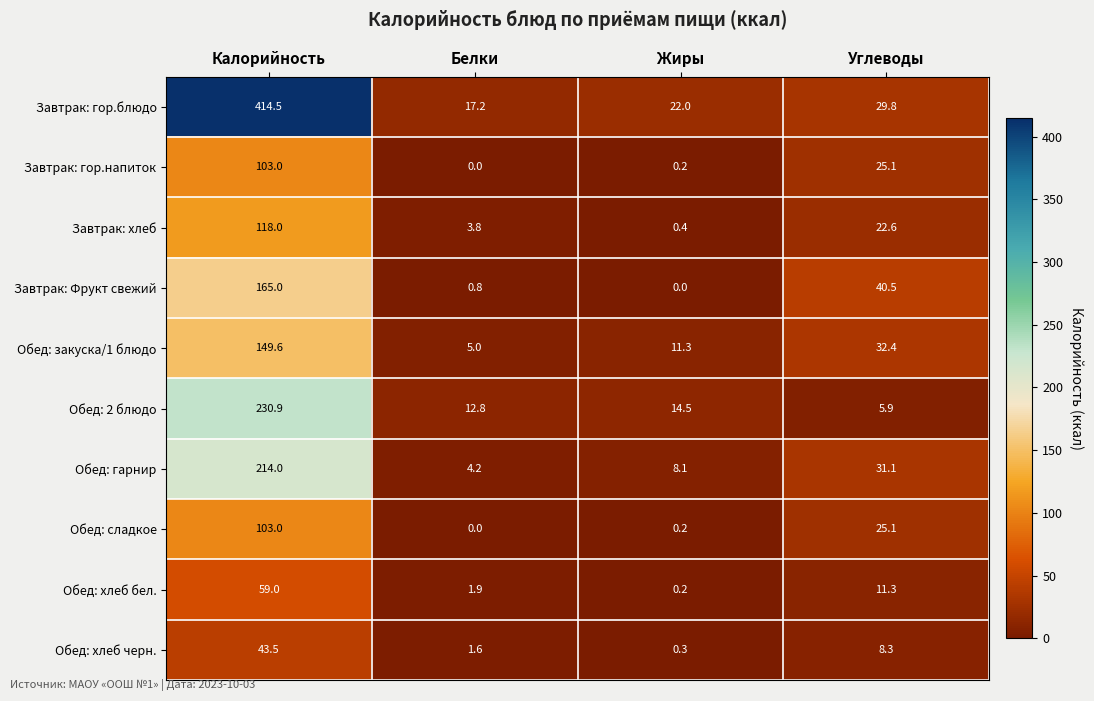

How many series are shown in this chart?

10